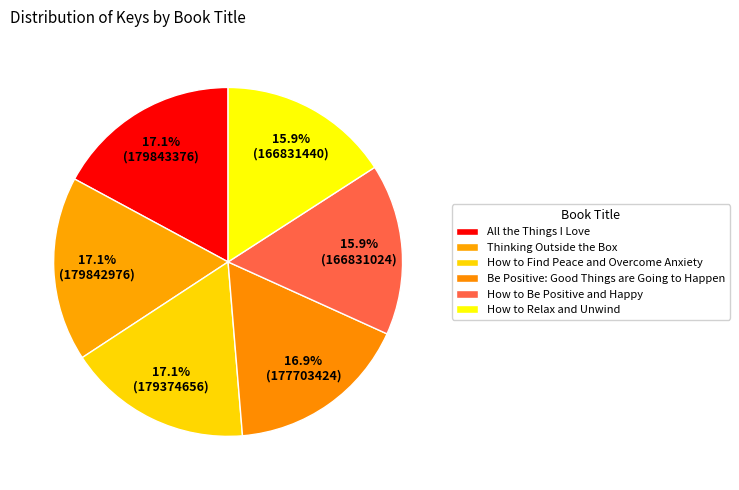

Is the sum of Thinking Outside the Box and How to Find Peace and Overcome Anxiety greater than half?

No